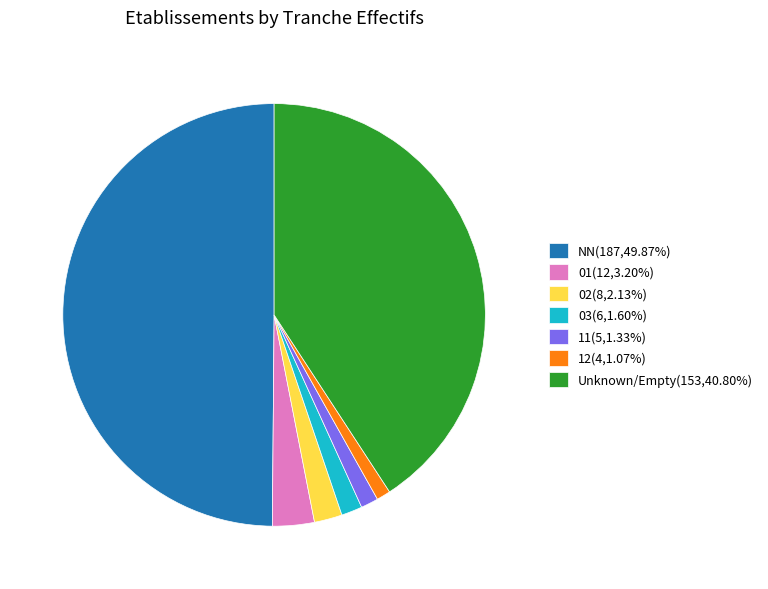

What is the ratio of the value at NN(187,49.87%) to the value at Unknown/Empty(153,40.80%)?

1.2